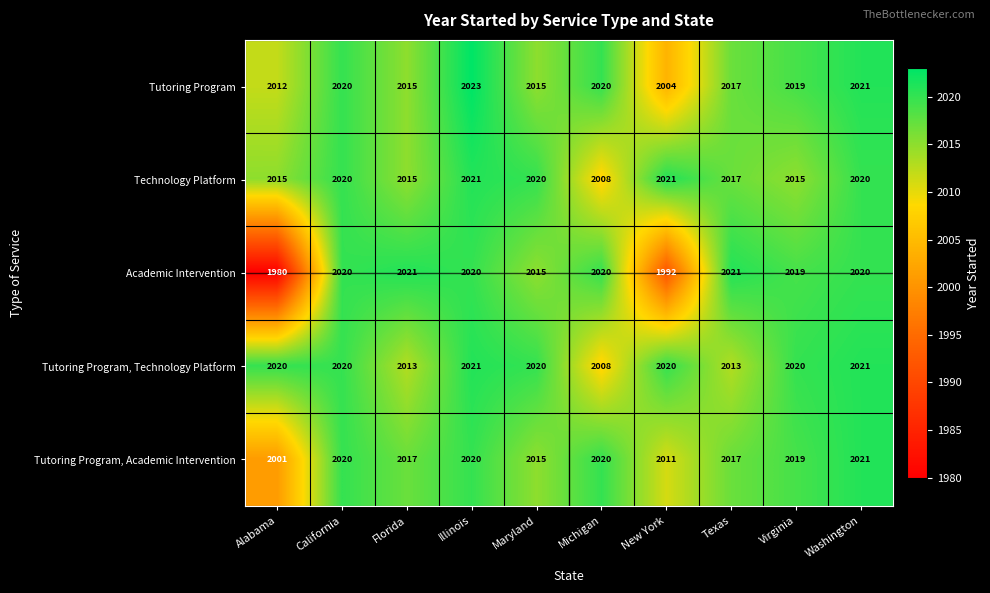

Between Alabama and Michigan, which series saw the biggest shift?

Academic Intervention